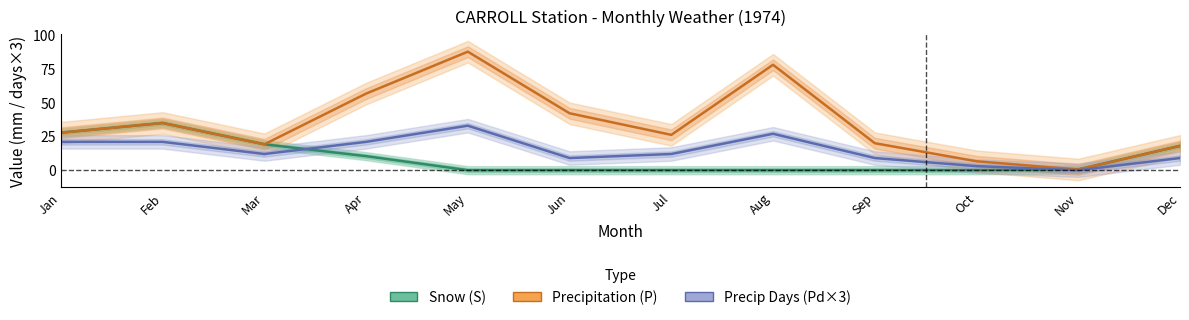

The Precip Days (Pd×3) series shows 21.0 at Jan. True or false?

True